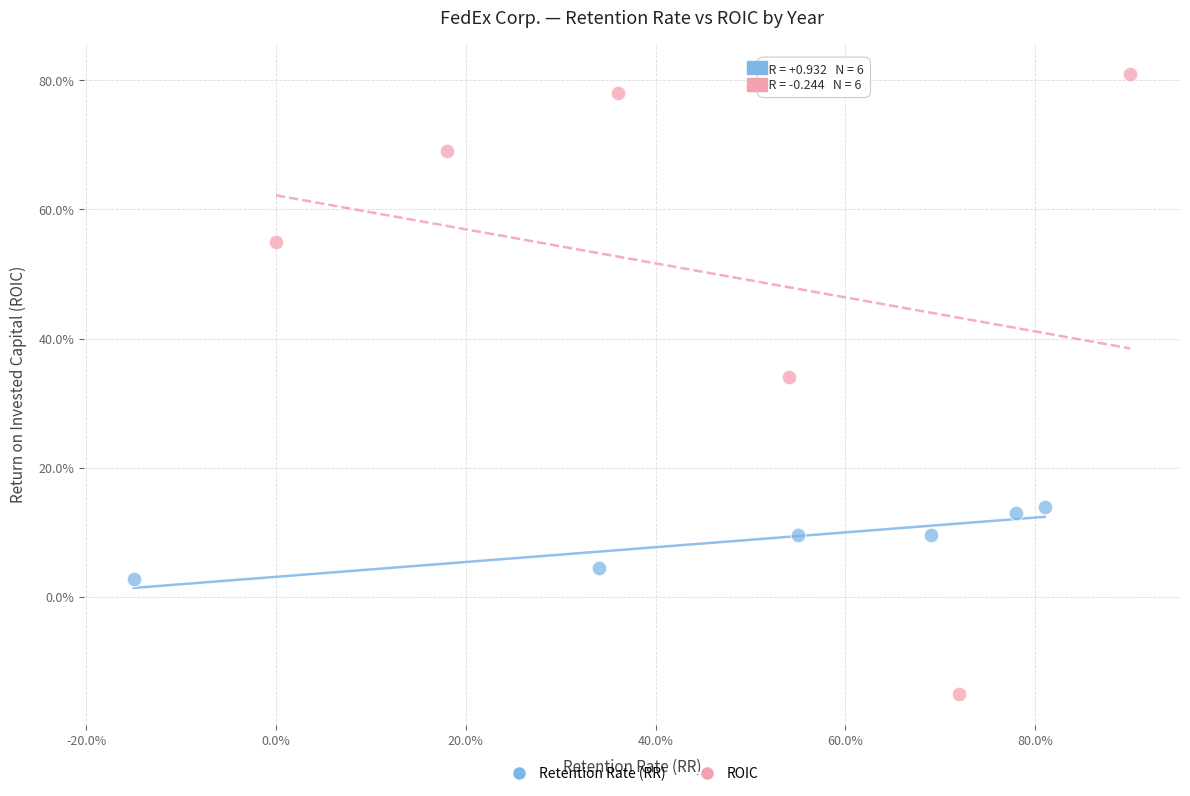

Which series reaches the minimum Y coordinate?

ROIC